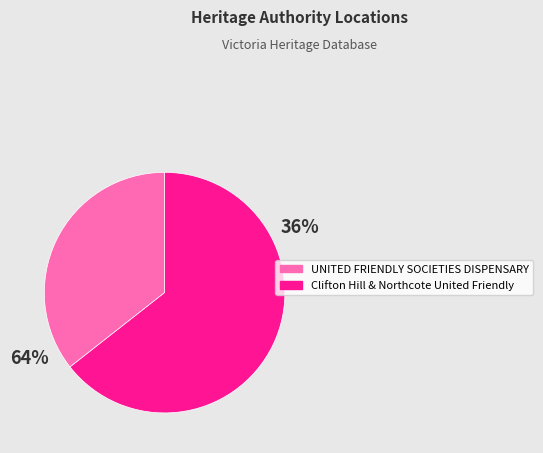

To the nearest percent, what percentage of the pie is UNITED FRIENDLY SOCIETIES DISPENSARY?

36%